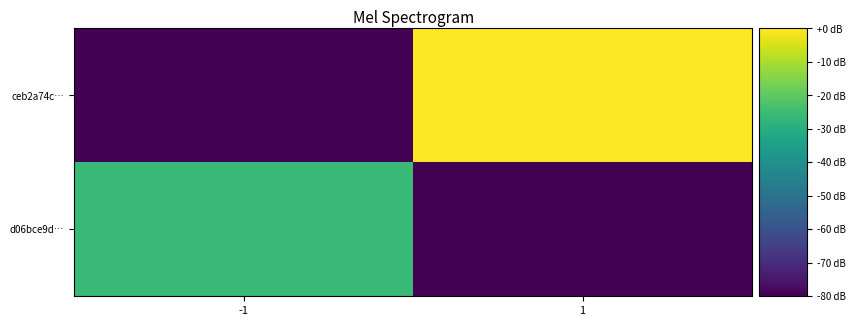

Reading left to right, extract all data points from this chart.

d06bce9d…: -1=-26.0	1=-80.0
ceb2a74c…: -1=-80.0	1=0.0